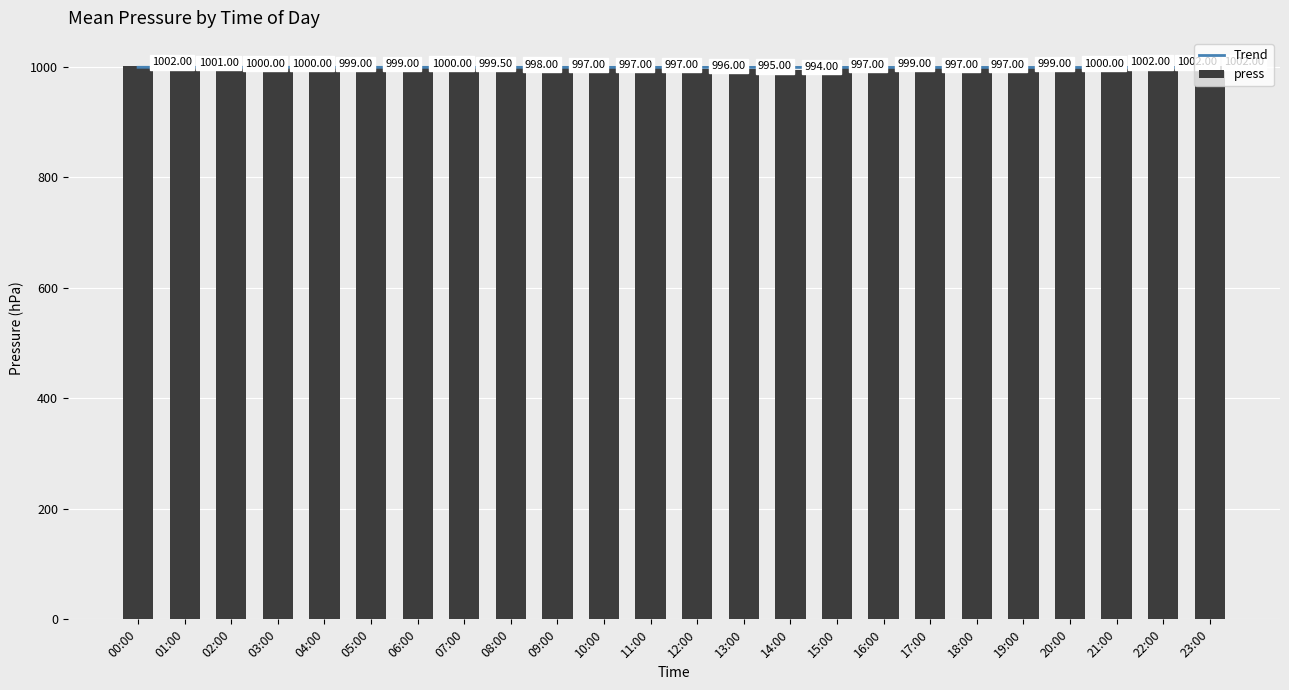

What is the total value across all series at 07:00?

1998.3